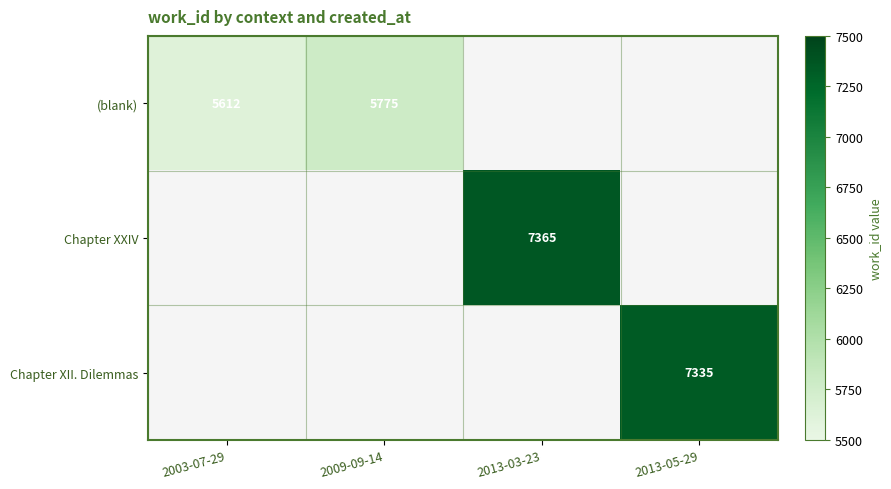

True or false: Chapter XXIV has a value of 10360 at 2013-03-23.

False